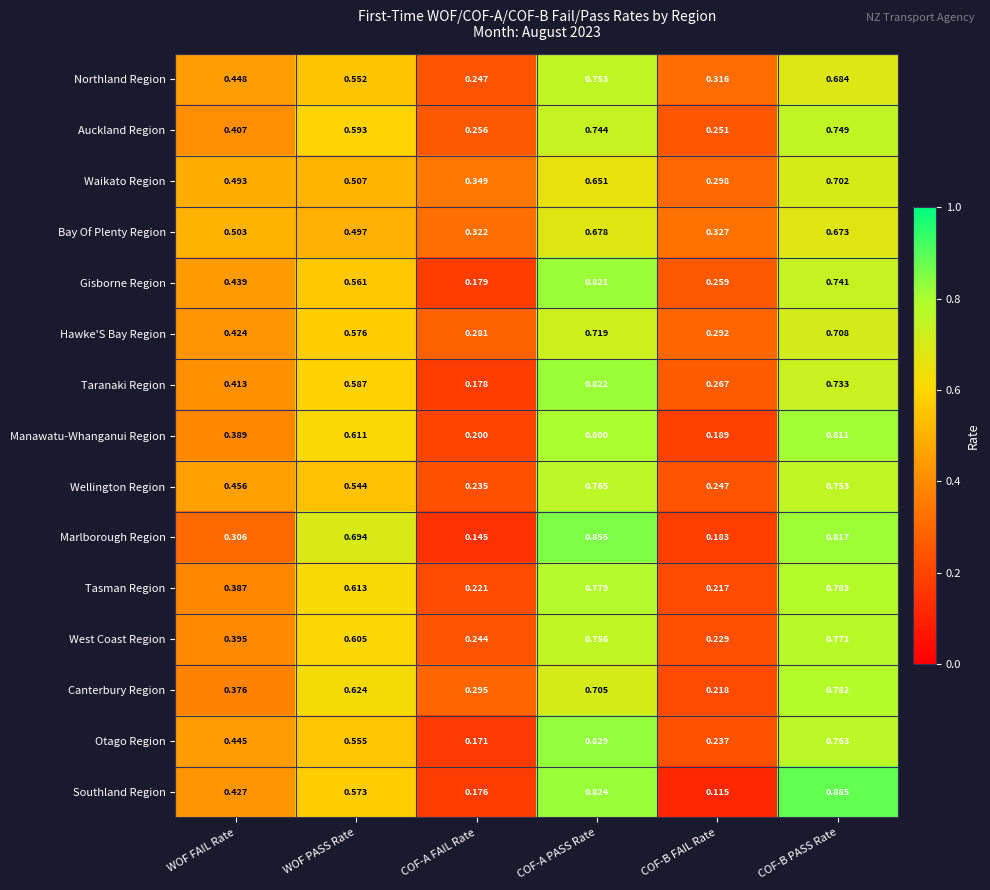

Which label corresponds to the smallest value in the chart?

COF-B FAIL Rate